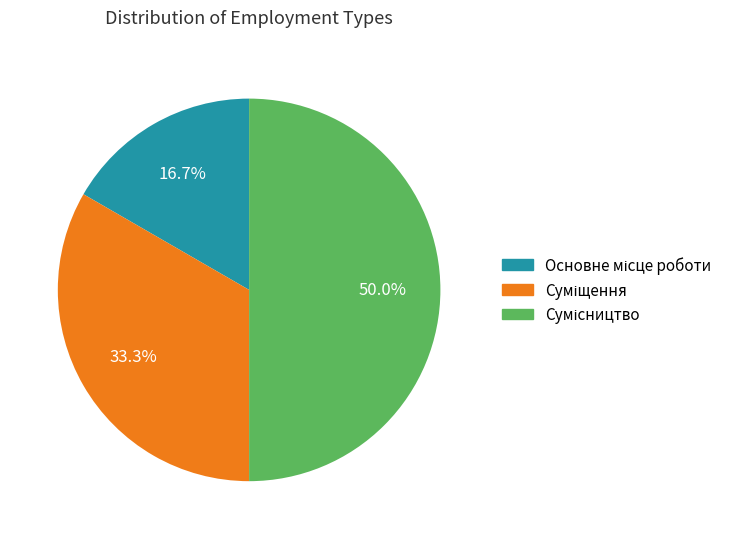

What is the ratio of the value at Основне місце роботи to the value at Суміщення?

0.5